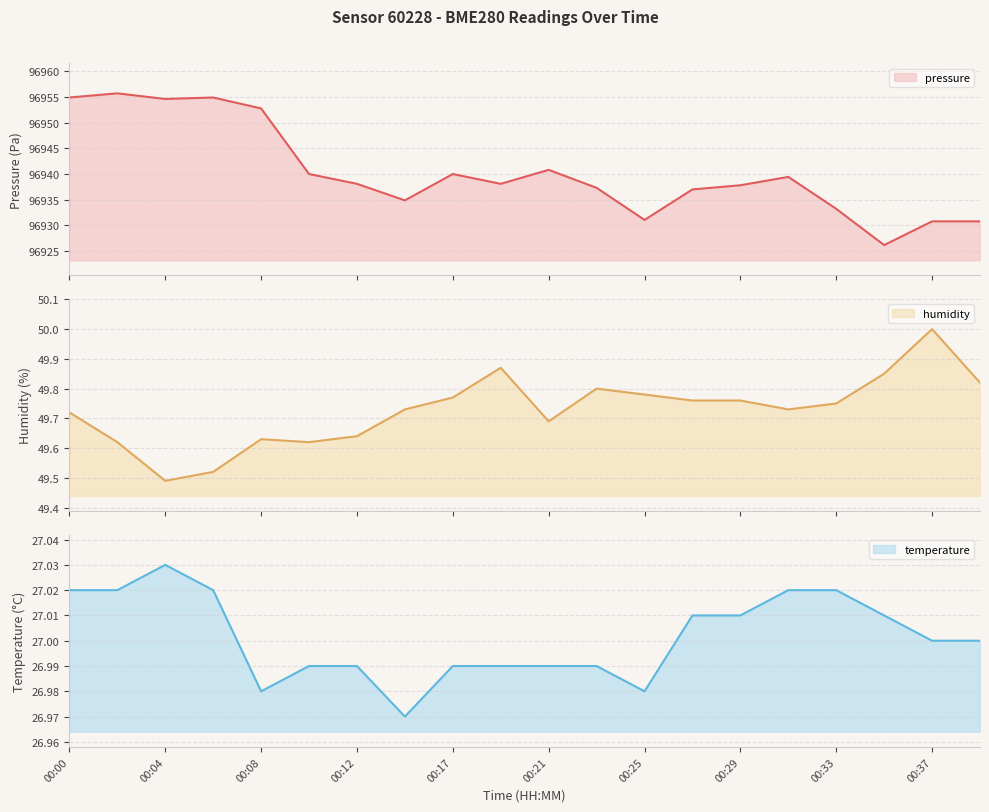

What is the difference between the pressure values at 00:02 and 00:08?

2.9